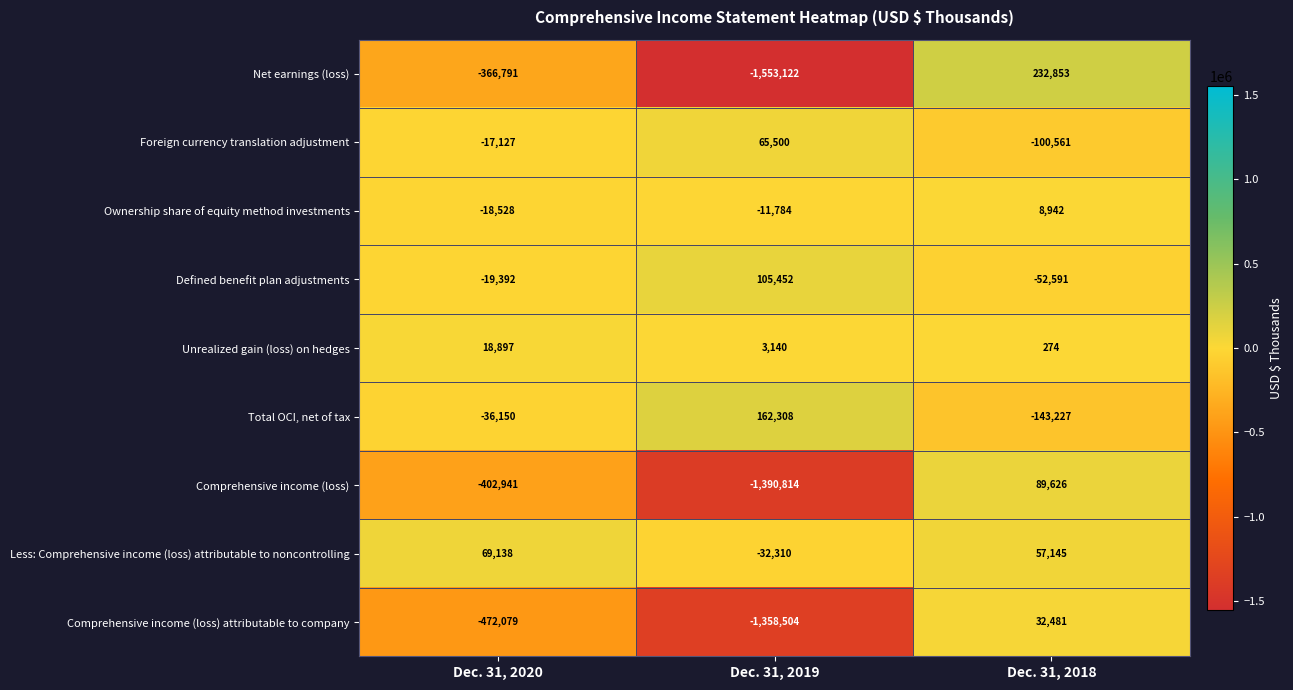

Reading left to right, list all the values displayed in this chart.

Net earnings (loss): Dec. 31, 2020=-366791	Dec. 31, 2019=-1553122	Dec. 31, 2018=232853
Foreign currency translation adjustment: Dec. 31, 2020=-17127	Dec. 31, 2019=65500	Dec. 31, 2018=-100561
Ownership share of equity method investments: Dec. 31, 2020=-18528	Dec. 31, 2019=-11784	Dec. 31, 2018=8942
Defined benefit plan adjustments: Dec. 31, 2020=-19392	Dec. 31, 2019=105452	Dec. 31, 2018=-52591
Unrealized gain (loss) on hedges: Dec. 31, 2020=18897	Dec. 31, 2019=3140	Dec. 31, 2018=274
Total OCI, net of tax: Dec. 31, 2020=-36150	Dec. 31, 2019=162308	Dec. 31, 2018=-143227
Comprehensive income (loss): Dec. 31, 2020=-402941	Dec. 31, 2019=-1390814	Dec. 31, 2018=89626
Less: Comprehensive income (loss) attributable to noncontrolling: Dec. 31, 2020=69138	Dec. 31, 2019=-32310	Dec. 31, 2018=57145
Comprehensive income (loss) attributable to company: Dec. 31, 2020=-472079	Dec. 31, 2019=-1358504	Dec. 31, 2018=32481